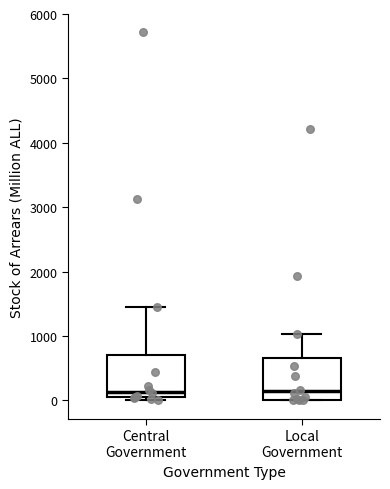

Reading left to right, read every box against the y-axis: the position of its median line, the range the box covers, and the ends of its whiskers. The values are not printed on the chart, so give them approximately, as read against the axis.

Central Government: median 100 (just above the box's lower edge), box 100 to 700, whiskers 0 to 1400
Local Government: median 100, box 0 to 700, whiskers 0 to 1000